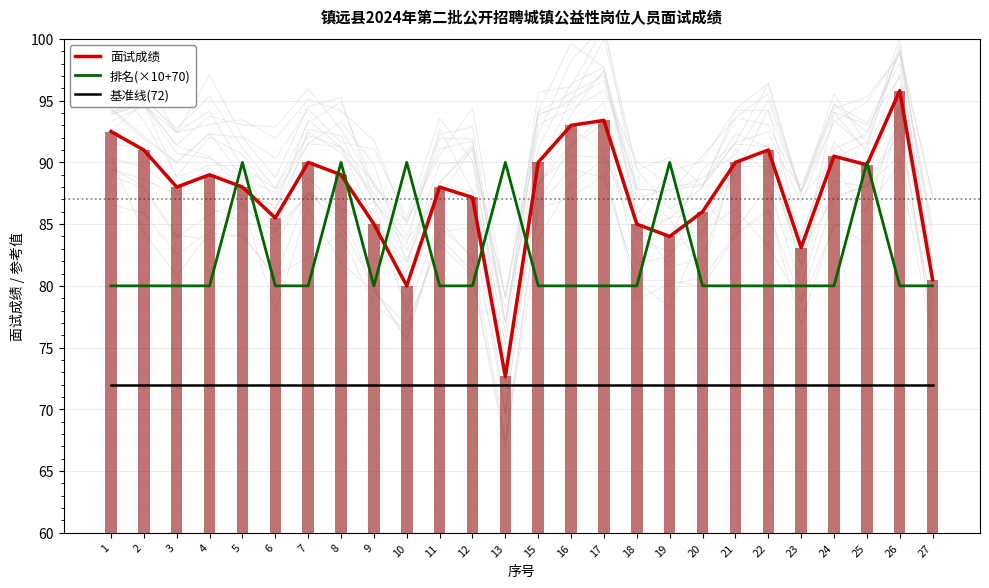

Which series changed the most between 10 and 12?

排名(×10+70)